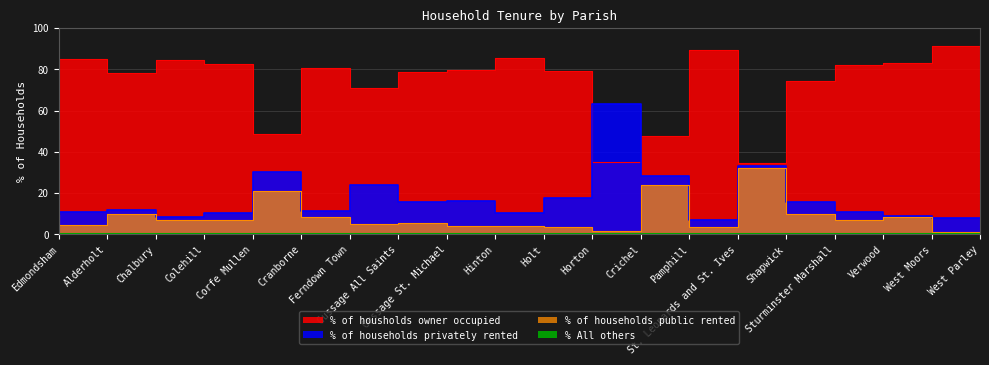

How many lines are shown in the chart?

4